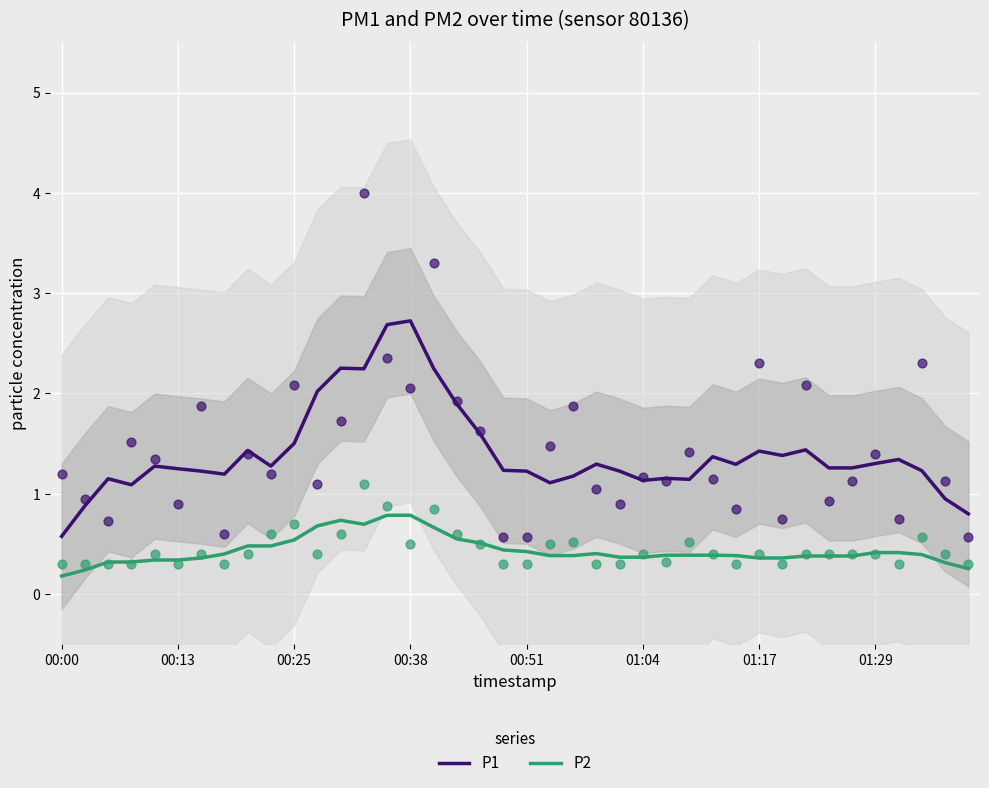

Is the value of P2 at 8 greater than the value of P1 at 19?

No